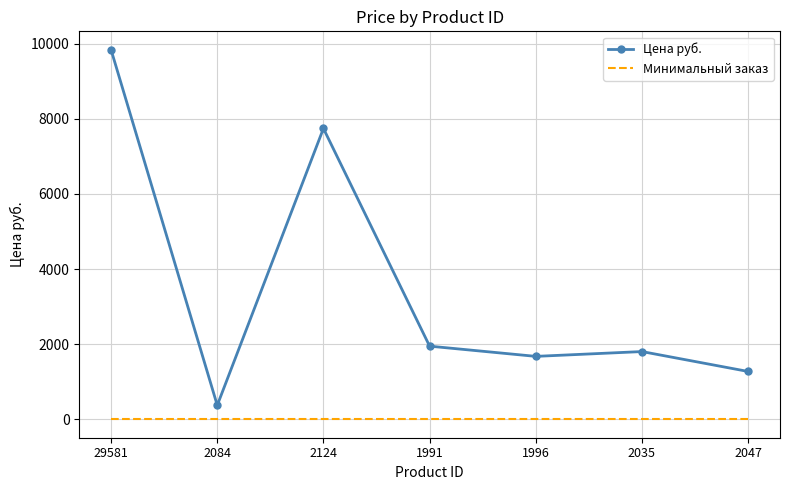

Which series has the largest range (max minus min)?

Цена руб.